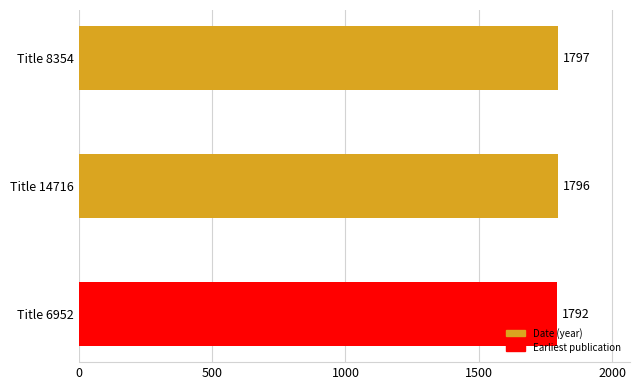

What is the approximate value of Date at 6952?

1792.0